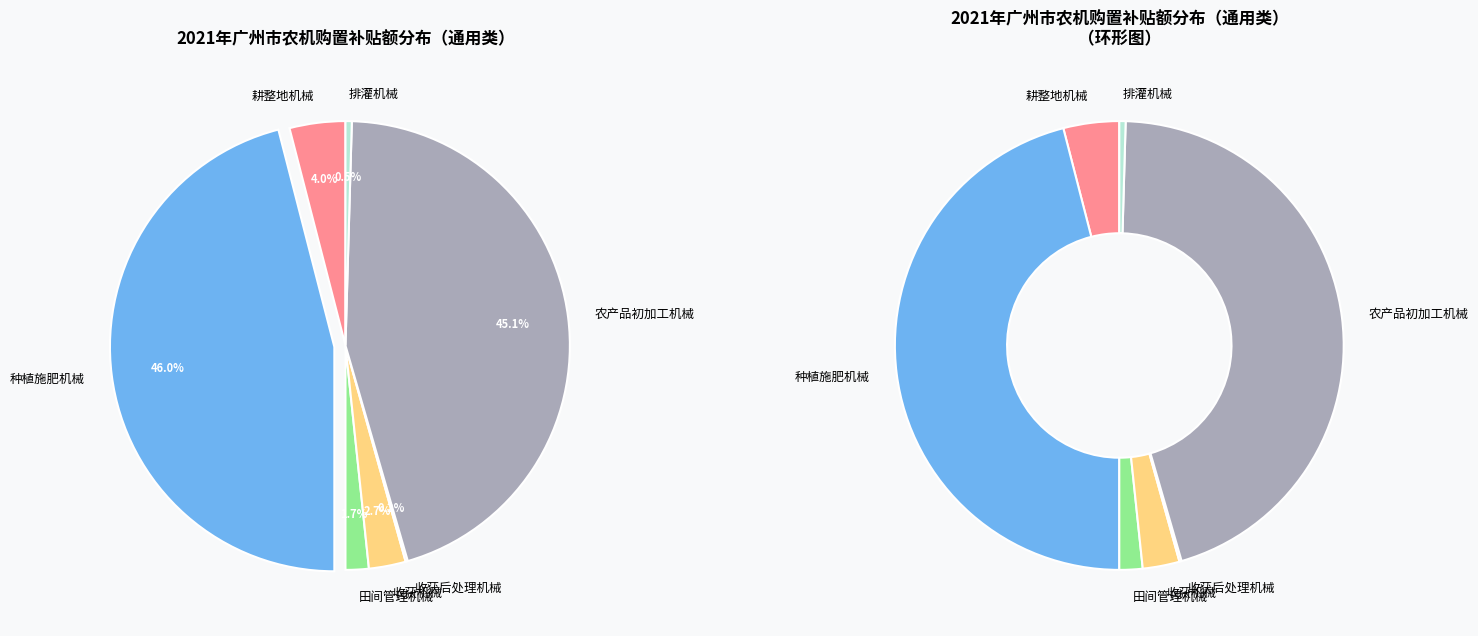

Does any single category account for the majority?

No